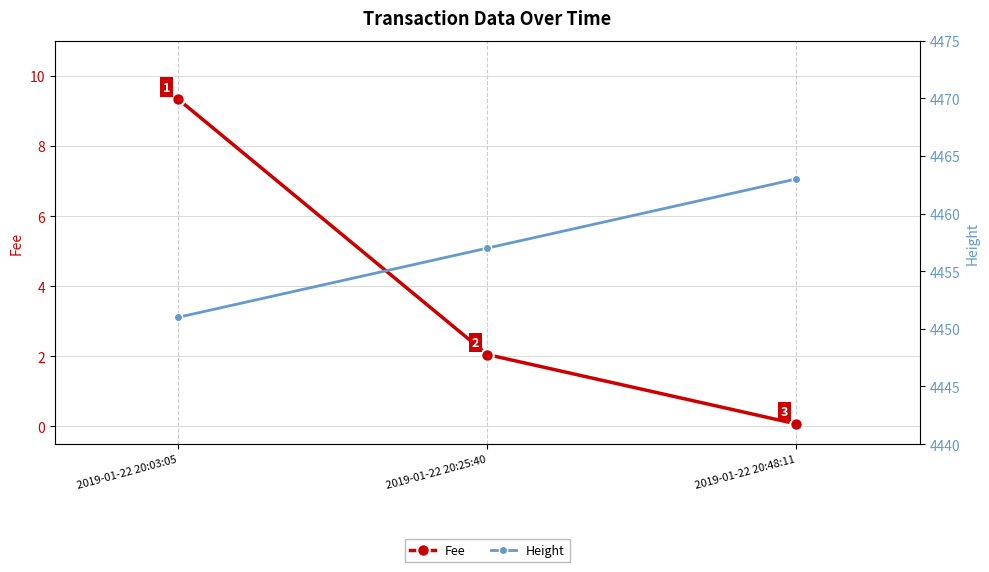

Reading left to right, list all the values displayed in this chart.

Fee: 9.3	2.1	0.1
Height: 4451.0	4457.0	4463.0